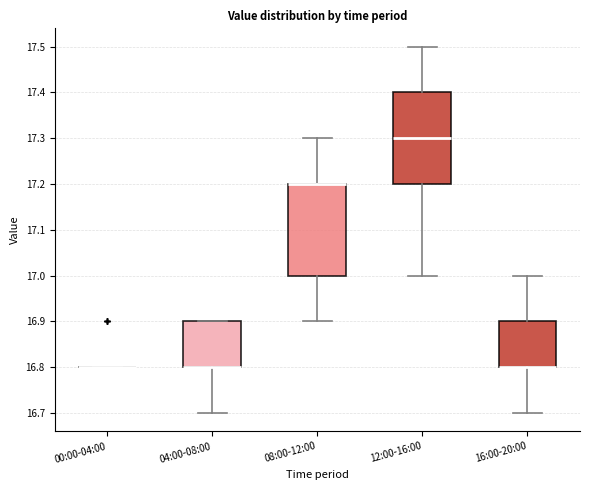

Where does the lower whisker of the box for 16:00-20:00 end on the y-axis? The values are not printed on the chart, so give them approximately, as read against the axis.

16.7